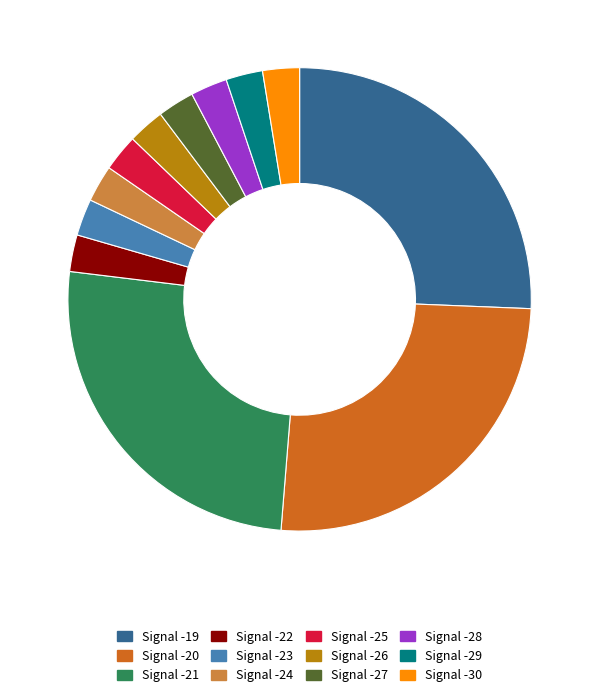

Is the sum of Signal -29 and Signal -25 greater than half?

No